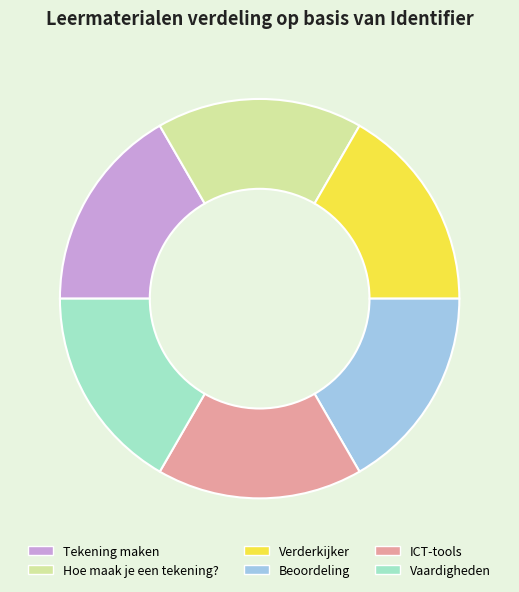

What is the ratio of the value at Beoordeling to the value at ICT-tools?

1.0